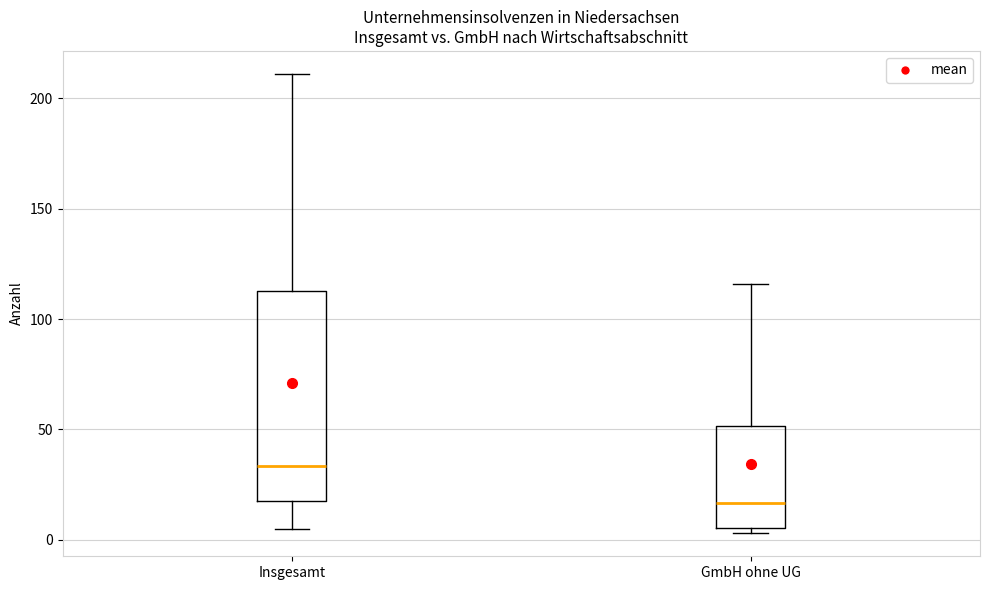

Reading left to right, read every box against the y-axis: the position of its median line, the range the box covers, and the ends of its whiskers. The values are not printed on the chart, so give them approximately, as read against the axis.

Insgesamt: median 35, box 20 to 115, whiskers 5 to 210
GmbH ohne UG: median 15, box 5 to 50, whiskers 5 (just below the box's lower edge) to 115